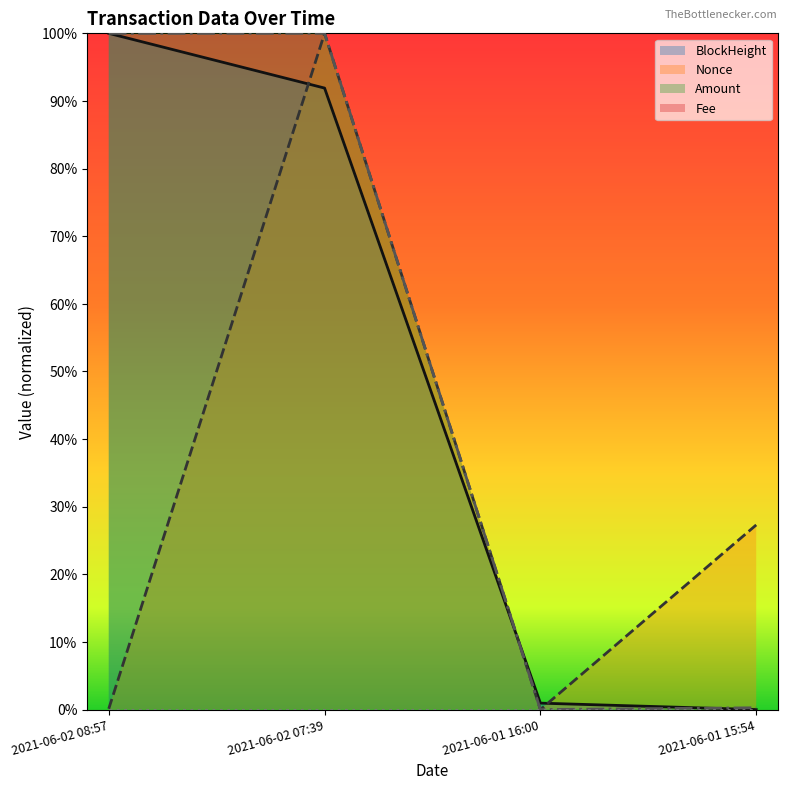

After their last crossing, which series has the higher values: Amount or BlockHeight?

Amount